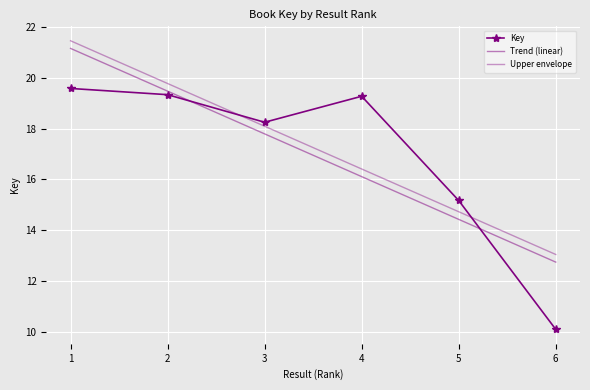

True or false: Trend (linear) has more than 0 interior local peaks.

False